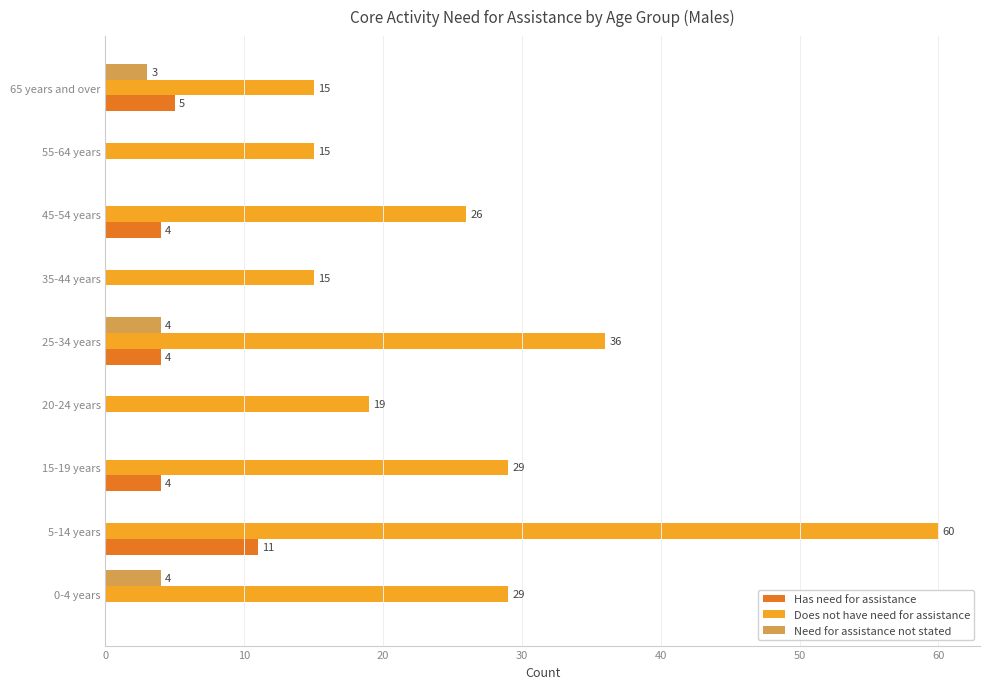

The Need for assistance not stated series shows -2 at 5-14 years. True or false?

False